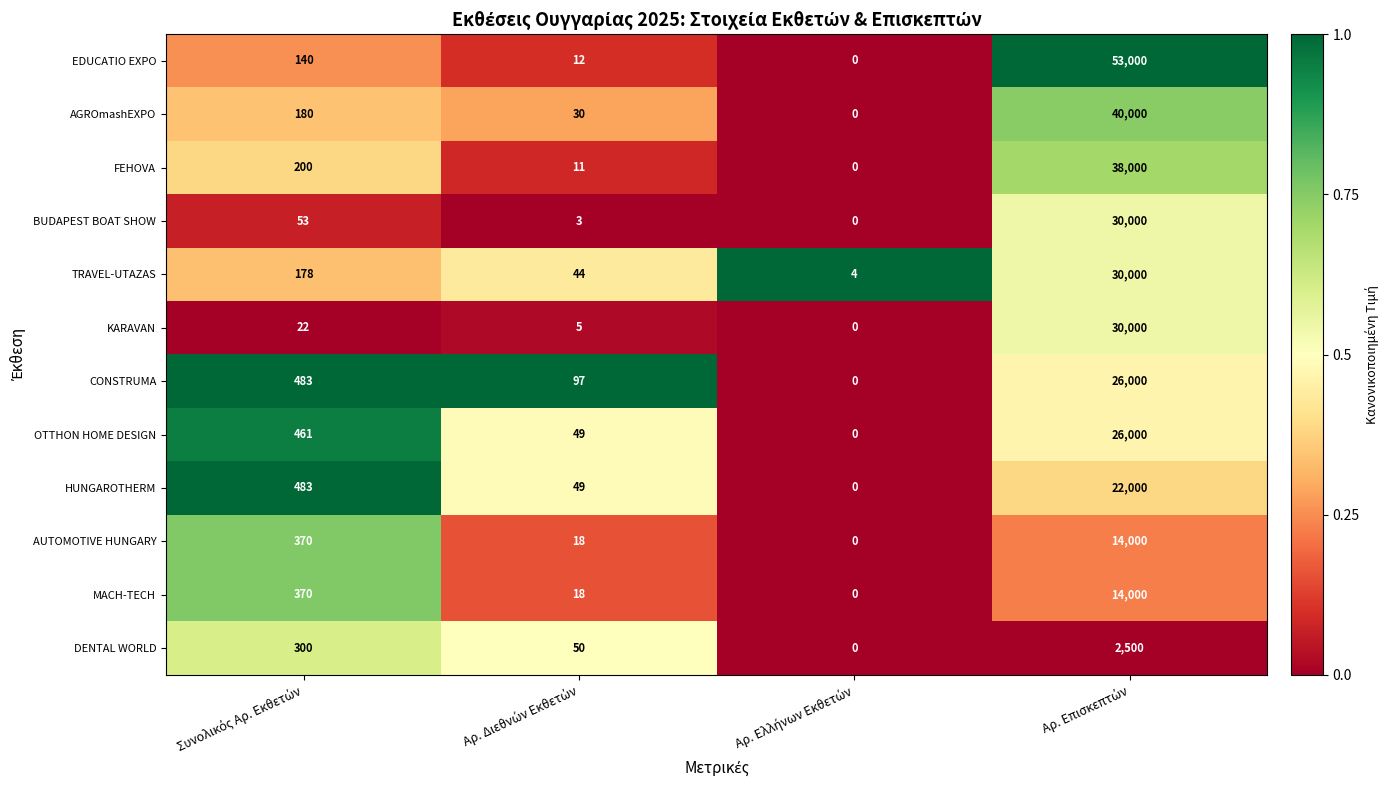

What is the maximum value for CONSTRUMA?

26000